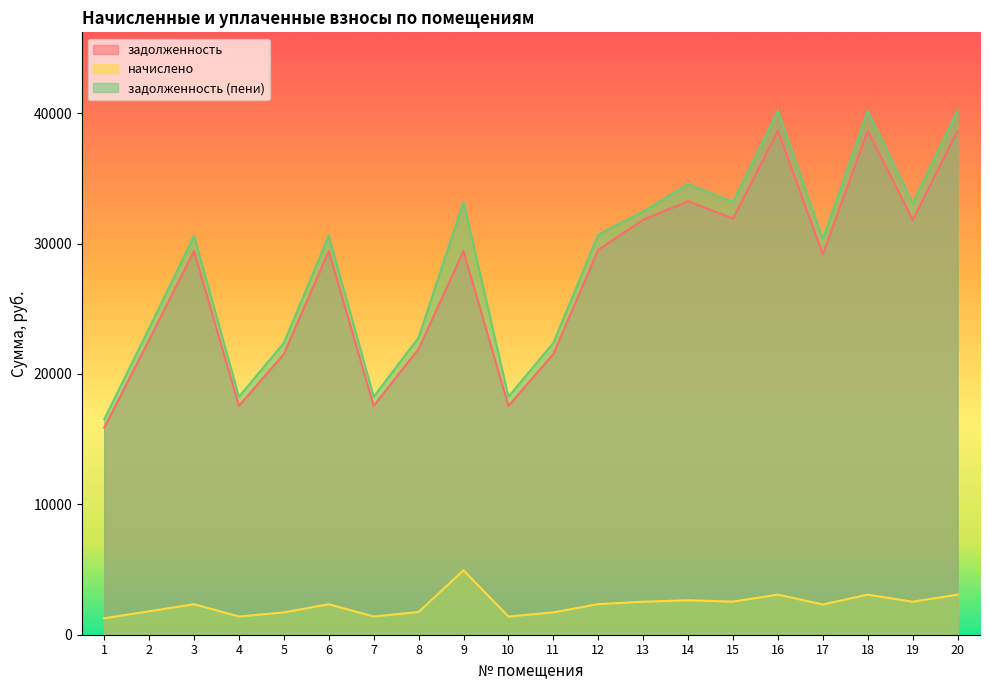

At 14, list the series in order from smallest to largest.

начислено, задолженность, задолженность (пени)